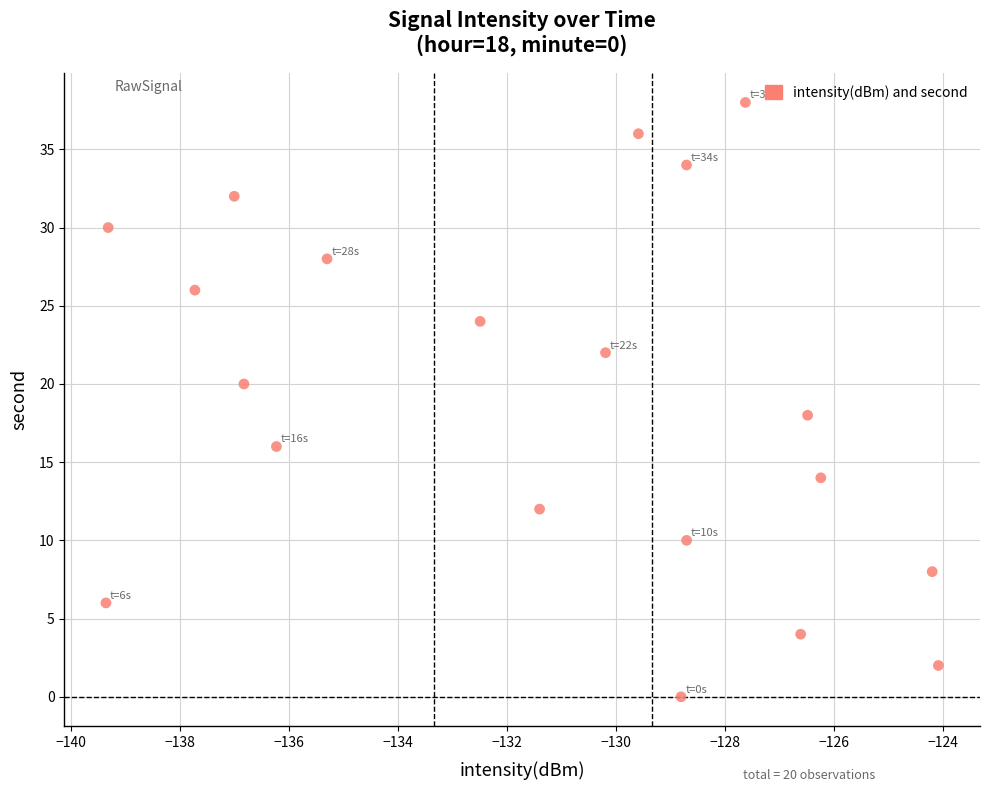

What is the range of Y values (max minus min)?

38